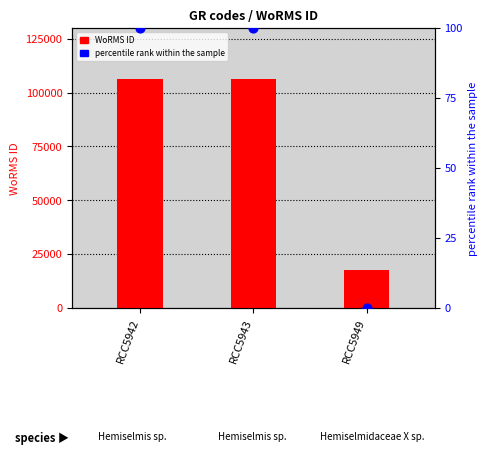

At which category is the sum across all series the highest?

RCC5942